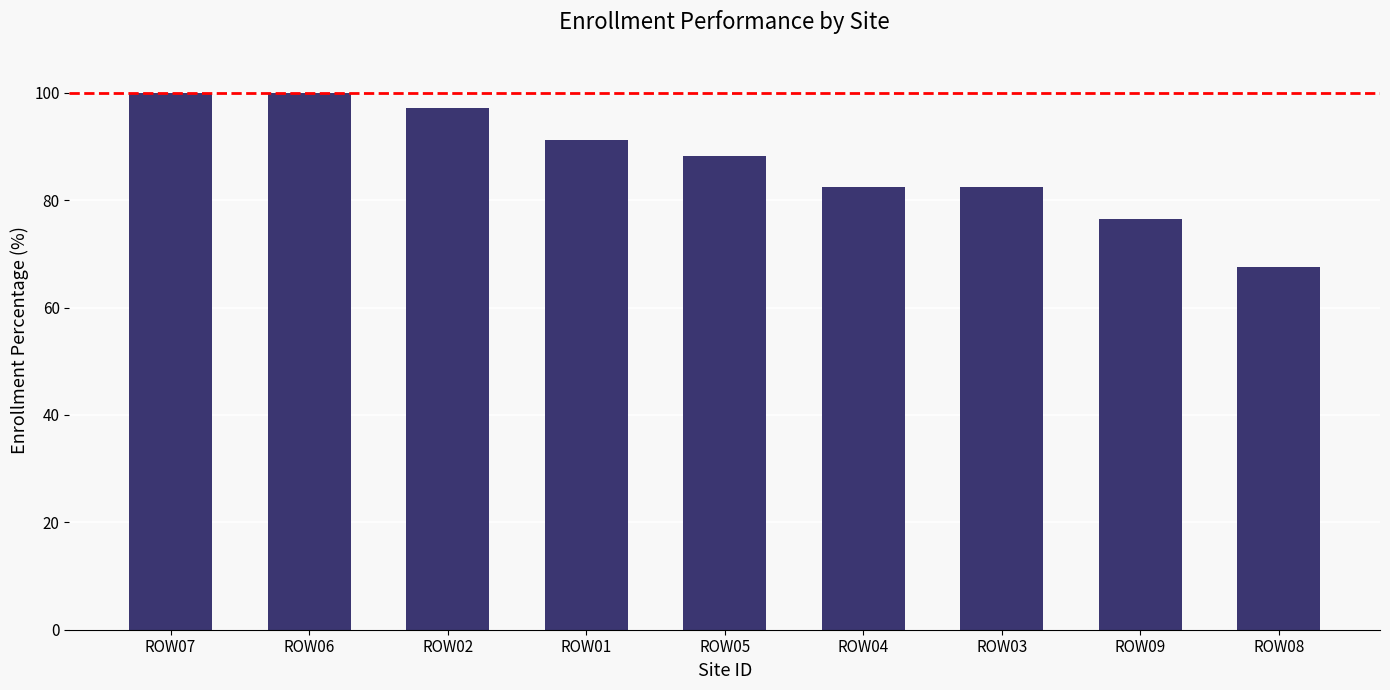

What is the difference between the second highest and second lowest values?

23.5